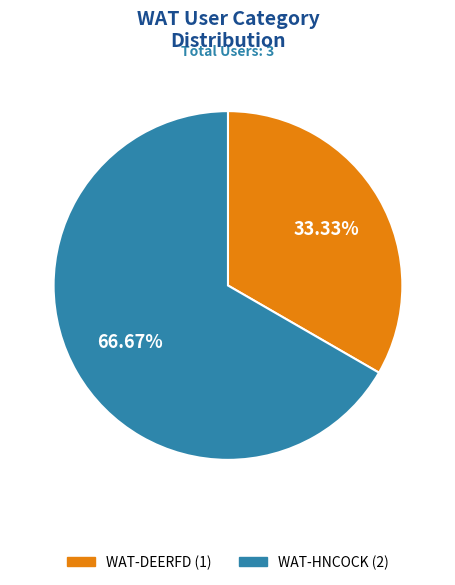

Which category accounts for the majority?

WAT-HNCOCK